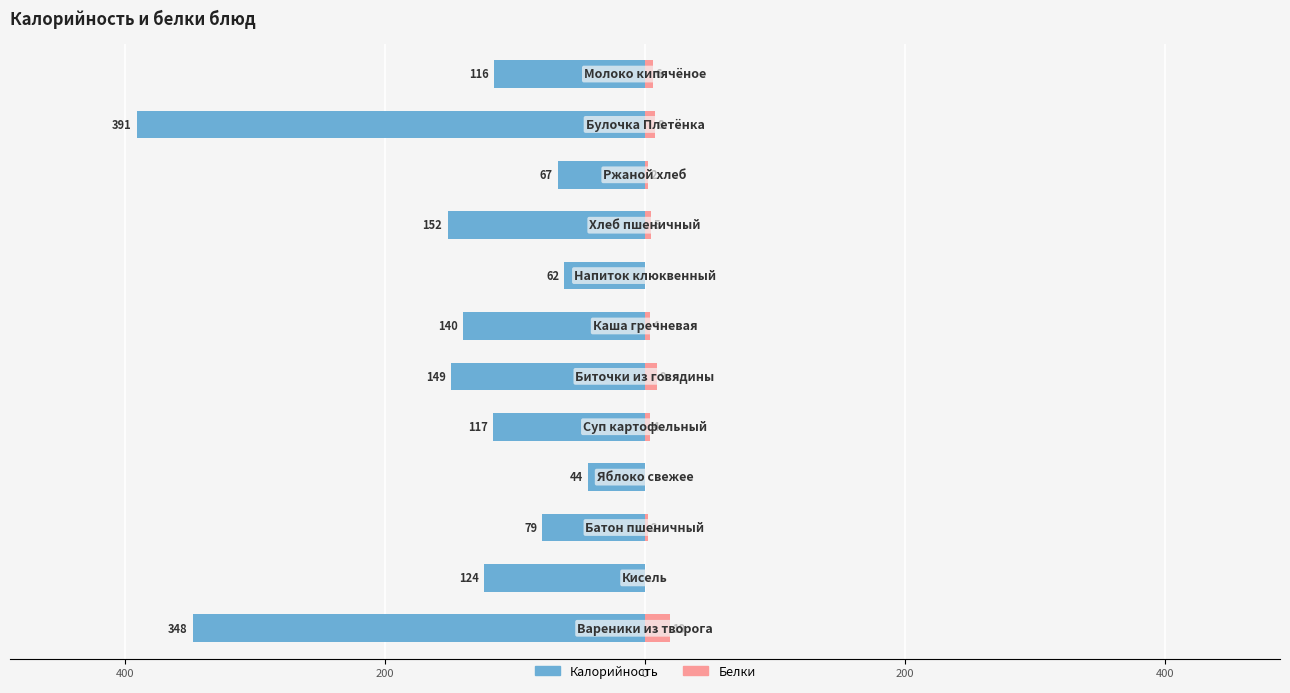

Is it true that Белки equals 5 at 8?

True